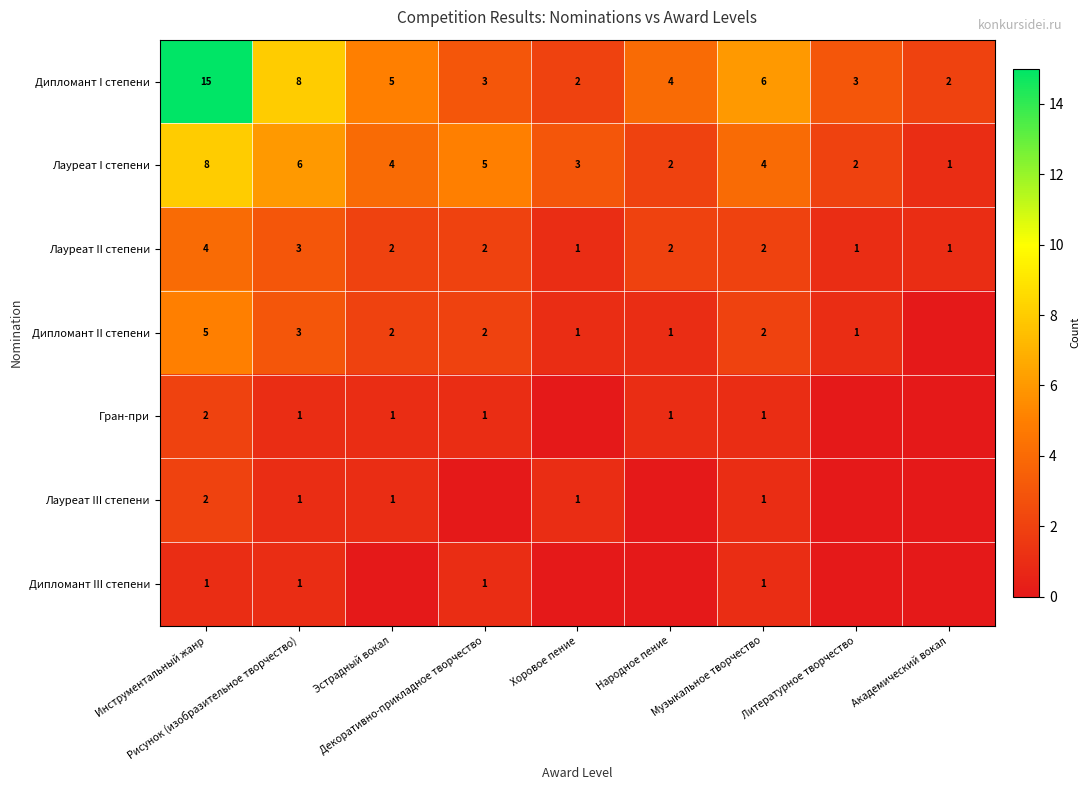

What is the difference between the maximum and minimum values in the Лауреат I степени series?

7